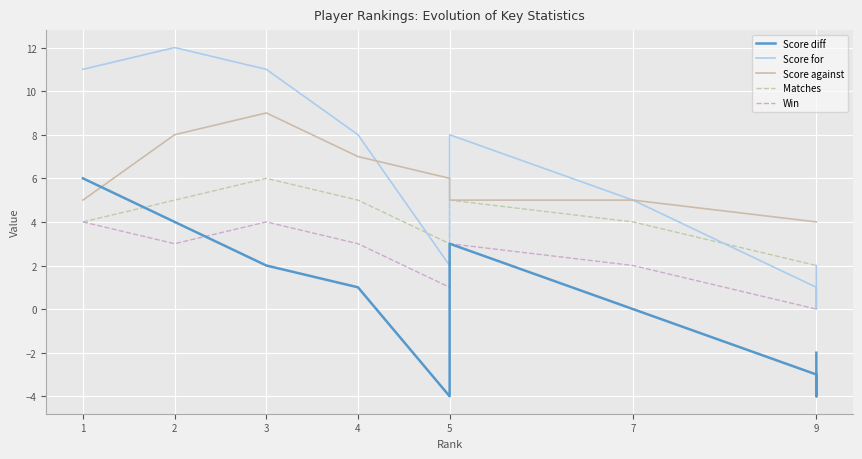

What is the sum of the Win values at 9 and 7?

2